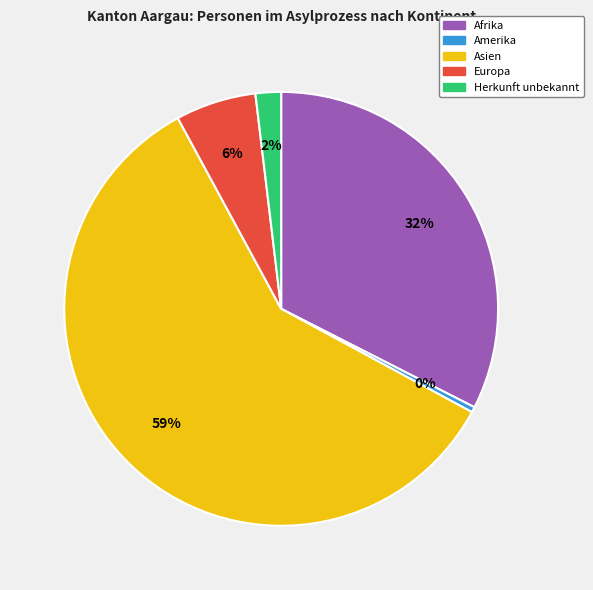

What percentage is the Europa slice, to the nearest percent?

6%